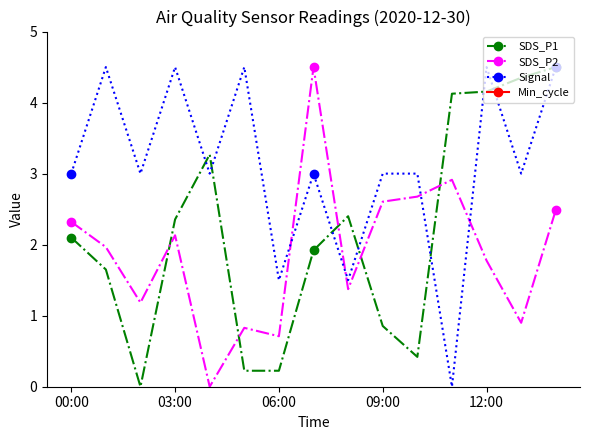

True or false: SDS_P1 and SDS_P2 intersect in this chart.

True